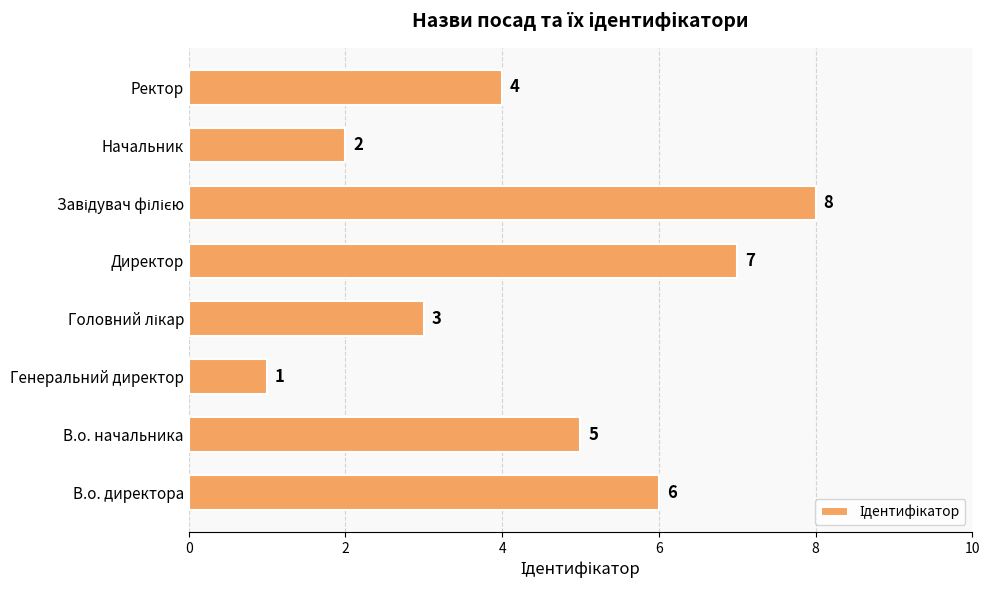

What is the difference between the maximum and second lowest values?

6